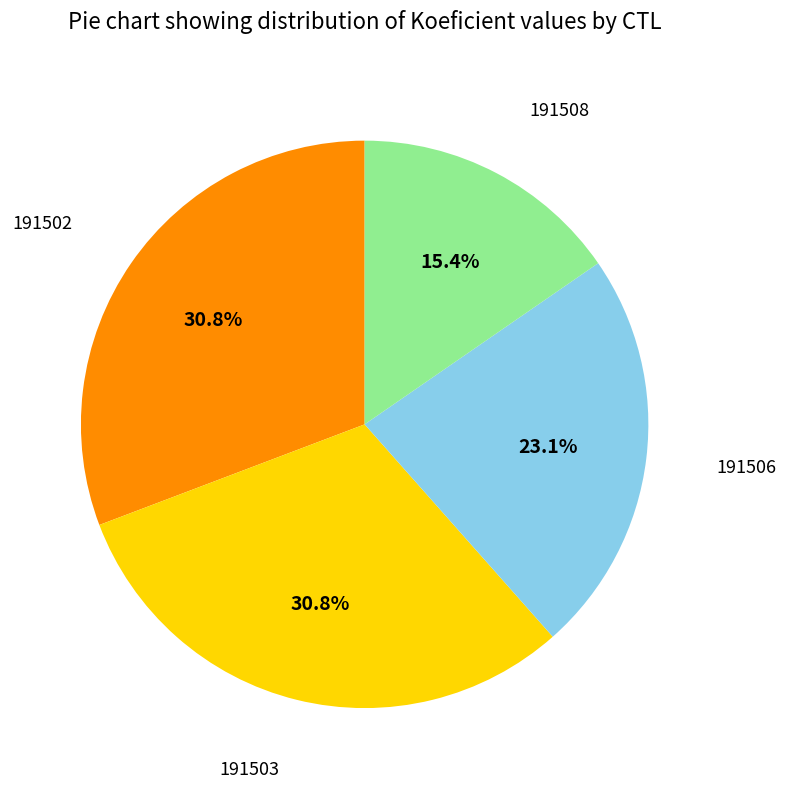

Combined, do 191502 and 191506 account for over 50%?

Yes